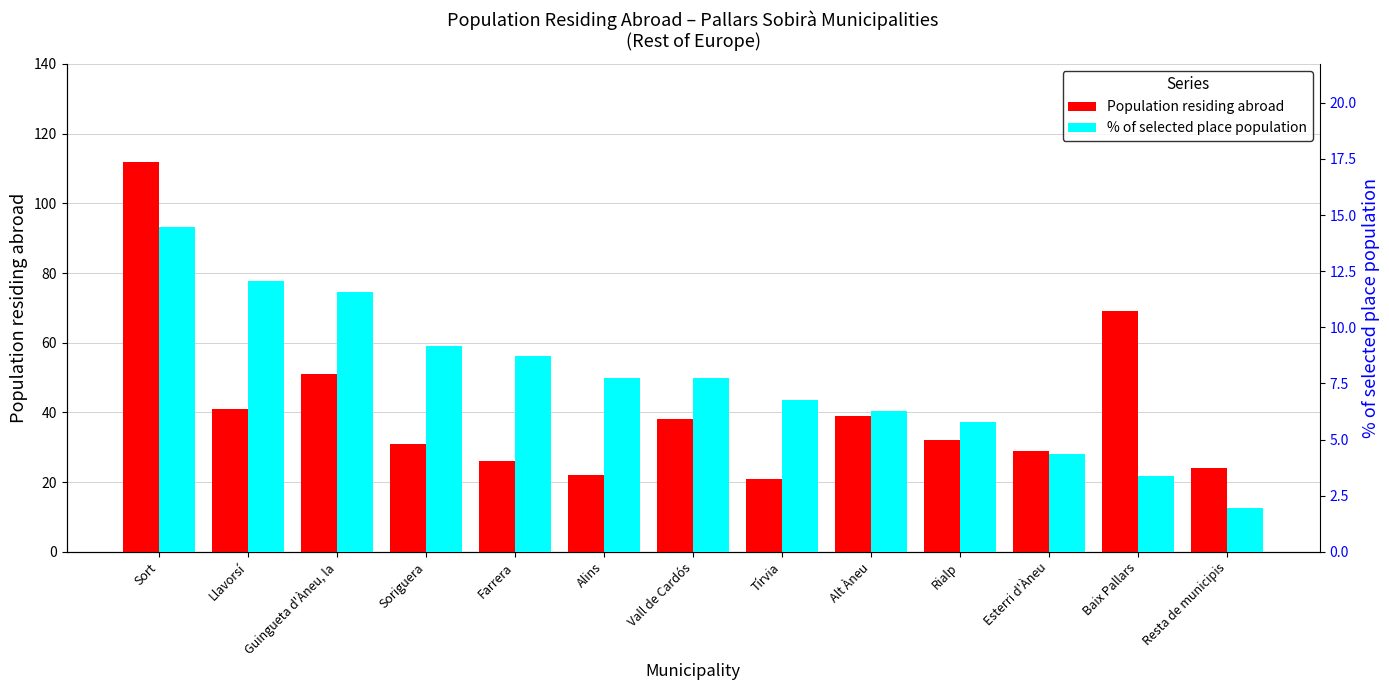

Is it true that % of selected place population equals 3.4 at Baix Pallars?

True